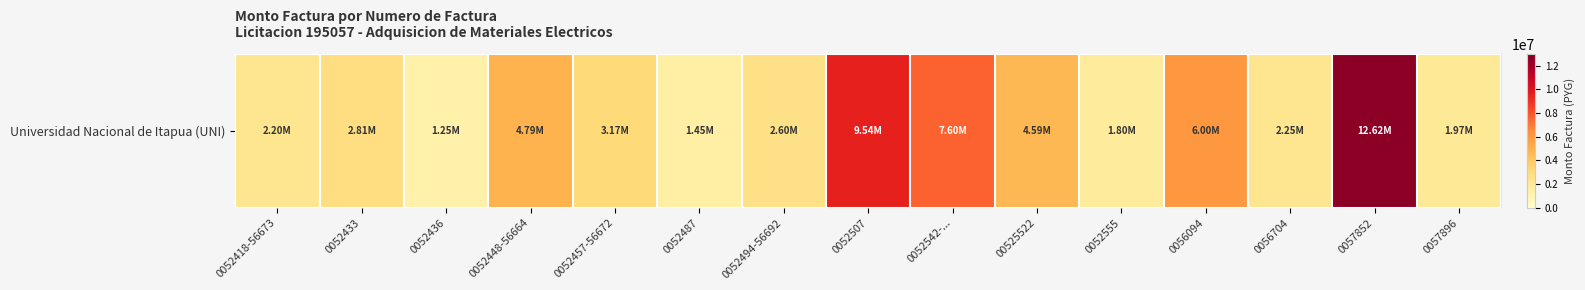

Reading left to right, what are all the values shown in this chart?

2197920	2809329	1249160	4794970	3171938	1445946	2599189	9539927	7599810	4589559	1799705	5998711	2254053	12621120	1974906